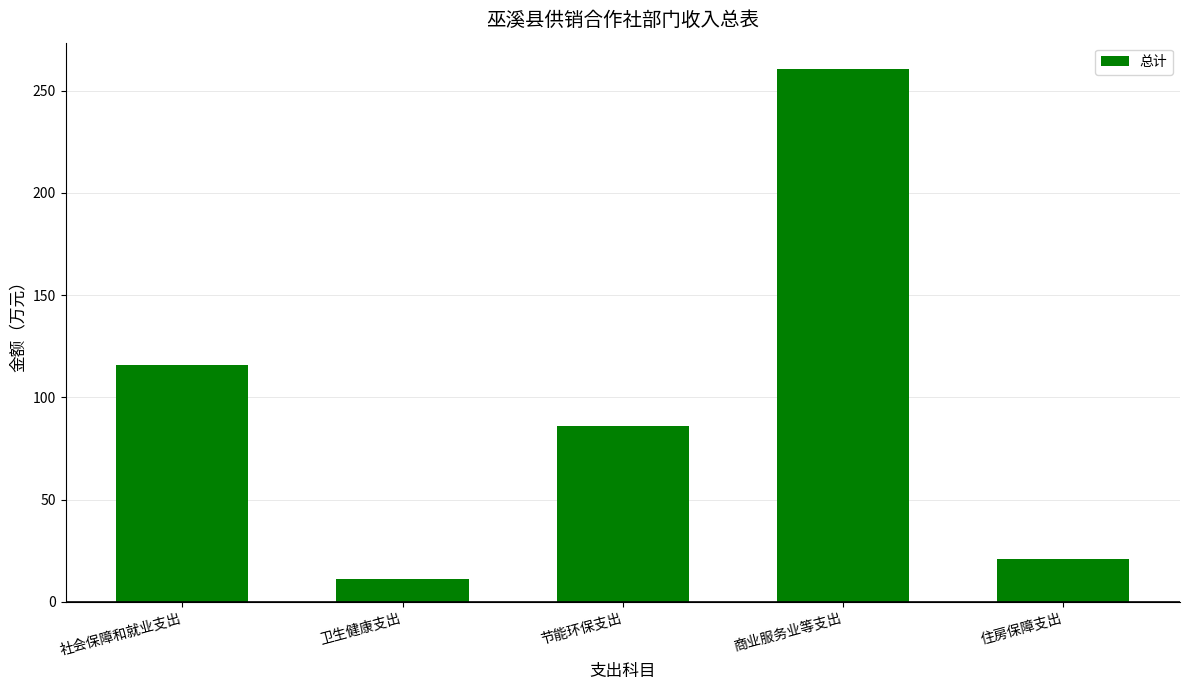

List the labels in order of value, largest first.

商业服务业等支出, 社会保障和就业支出, 节能环保支出, 住房保障支出, 卫生健康支出